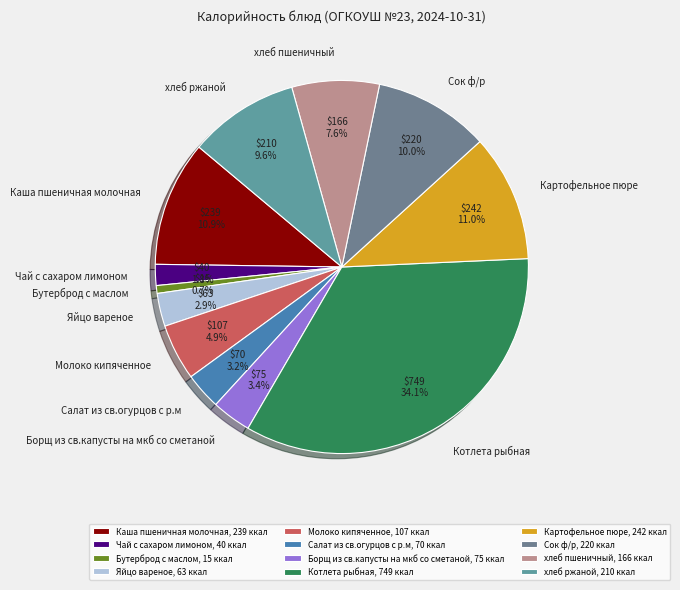

Which has a higher value, Салат из св.огурцов с р.м or Сок ф/р?

Сок ф/р